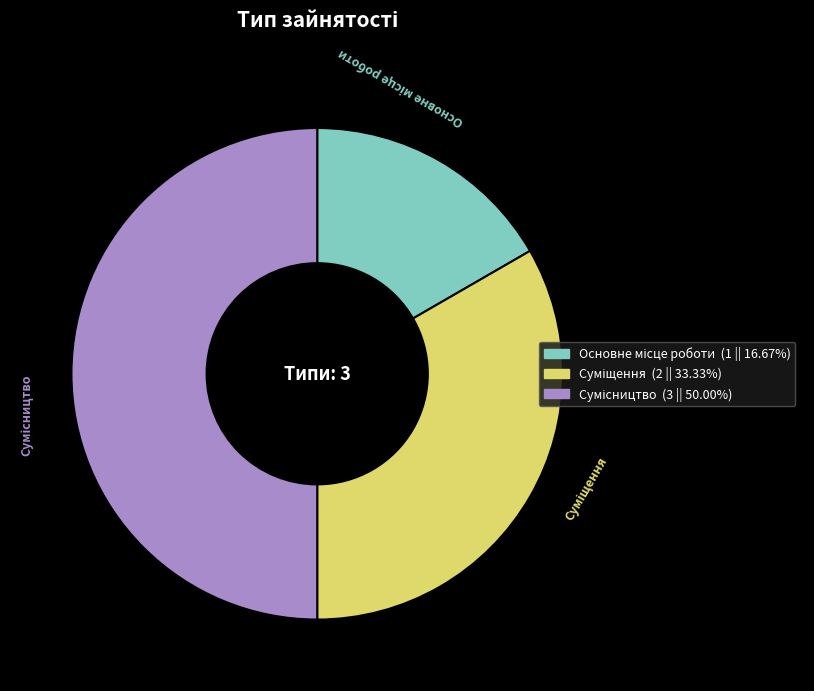

Count the number of slices in the pie.

3